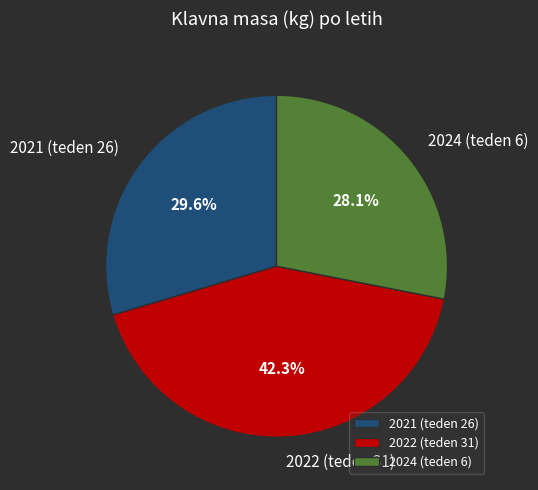

Approximately how many times larger is the value at 2024 (teden 6) compared to 2021 (teden 26)?

0.9